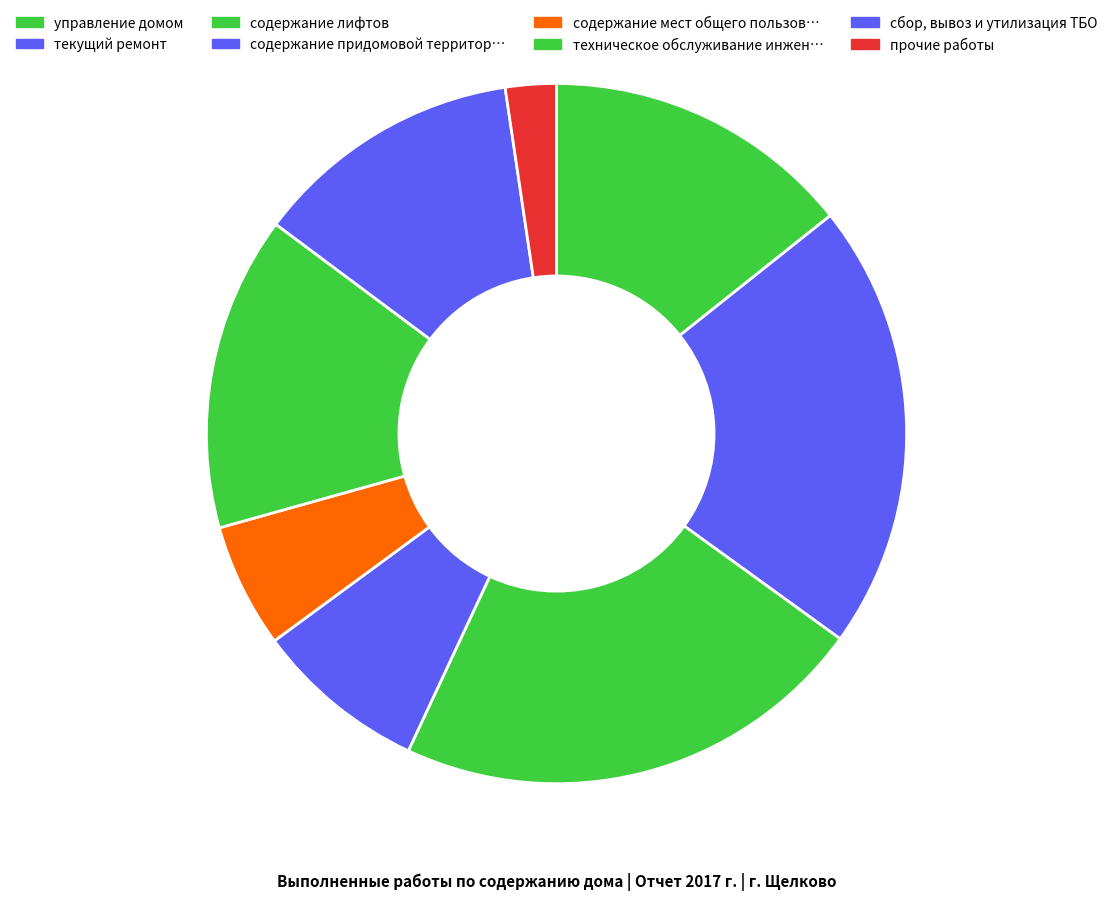

How many segments does this pie chart have?

8